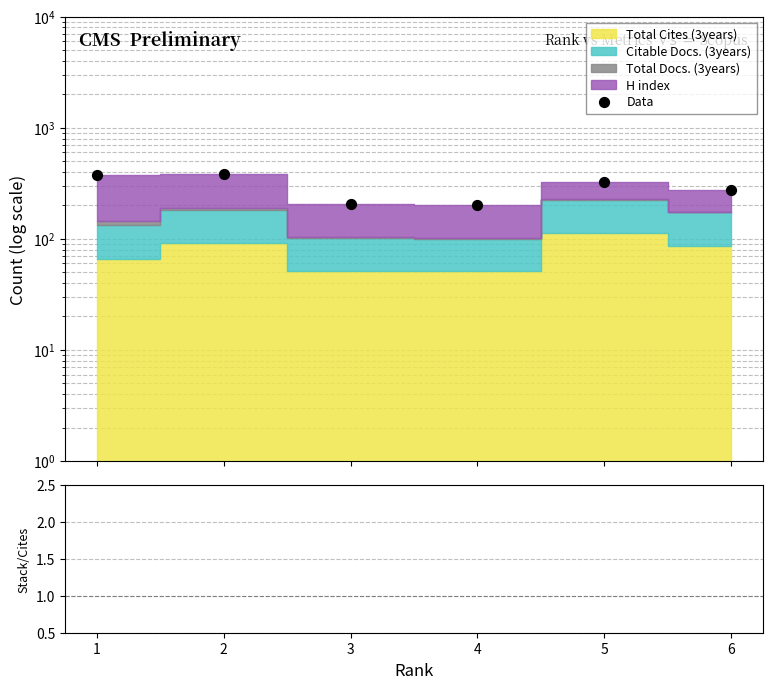

What is the ratio of the value at 6 to the value at 5?

0.8